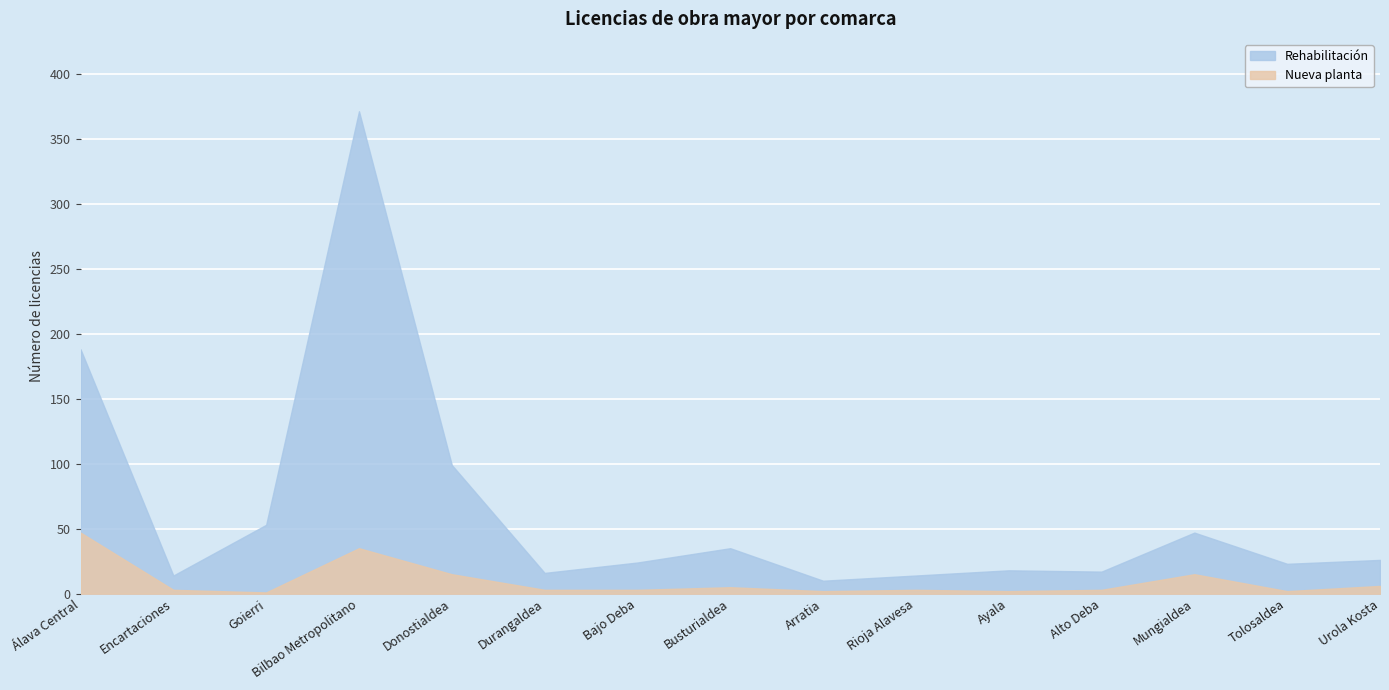

What are all the series names shown in the legend?

Rehabilitación, Nueva planta